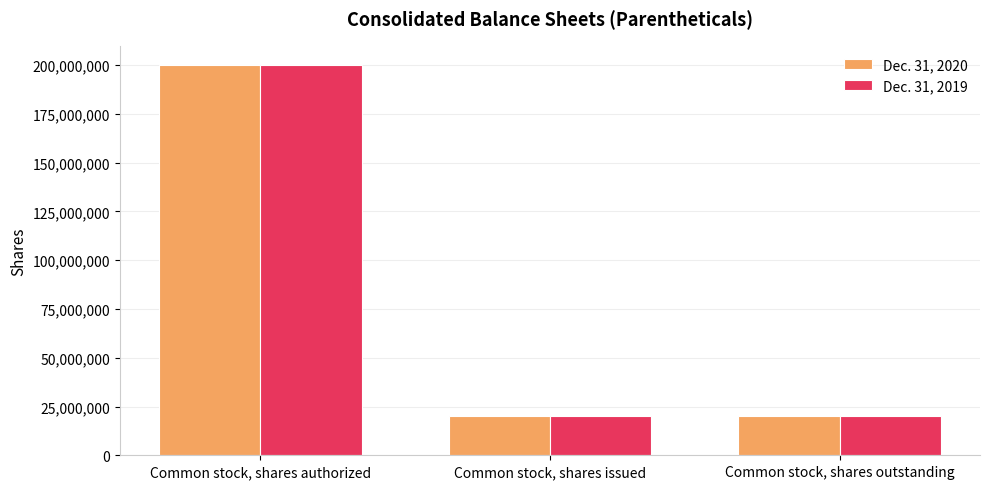

What is the maximum value for Dec. 31, 2019?

200000000